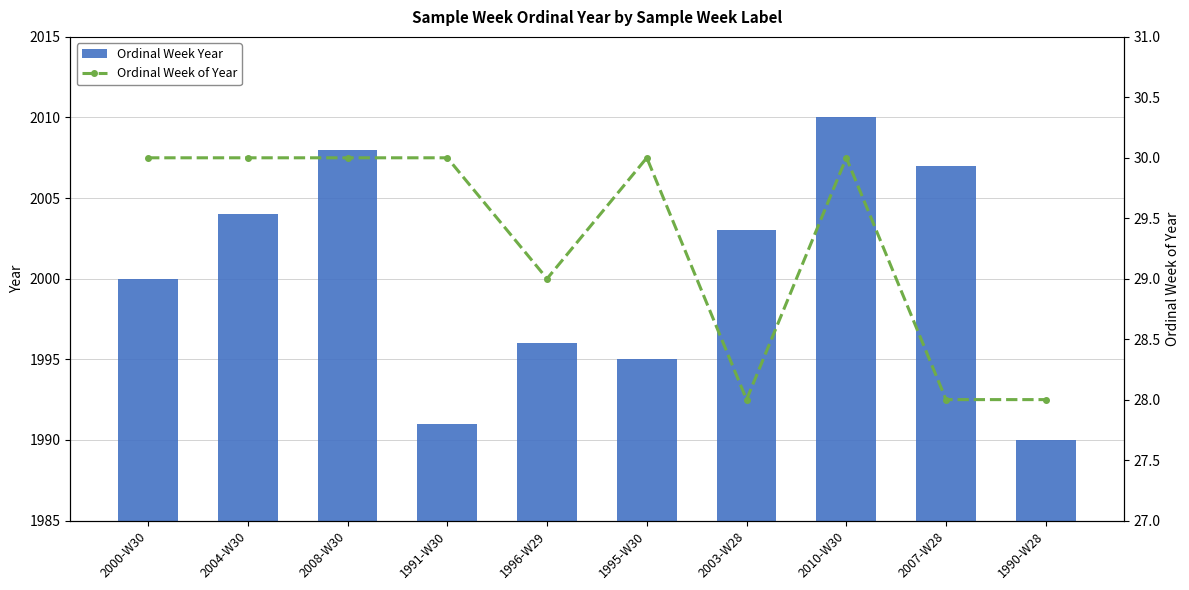

What position from the right is 2003-W28?

4